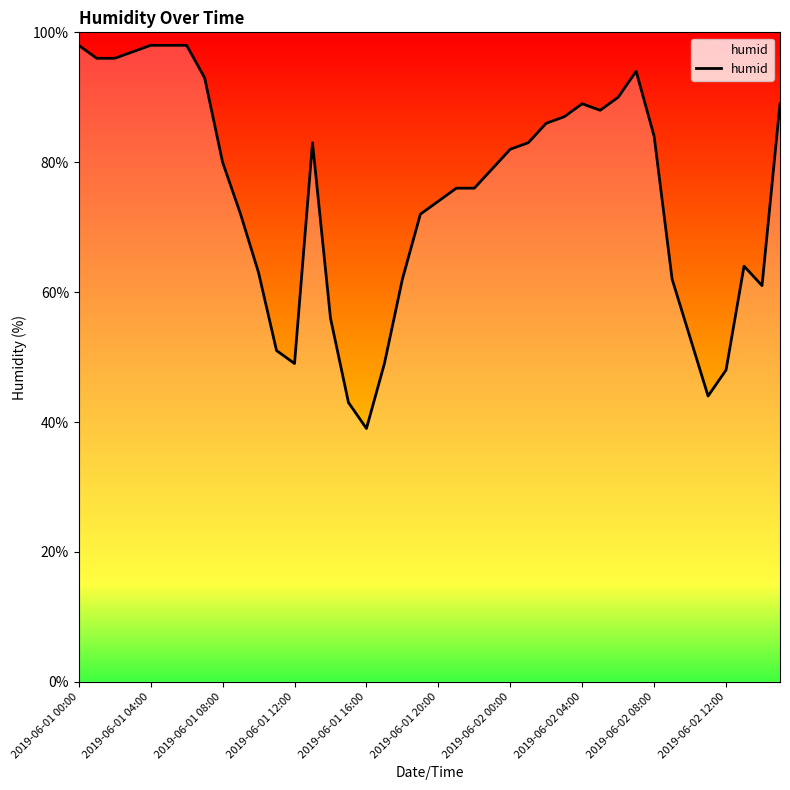

What is the difference between the maximum and minimum values?

59